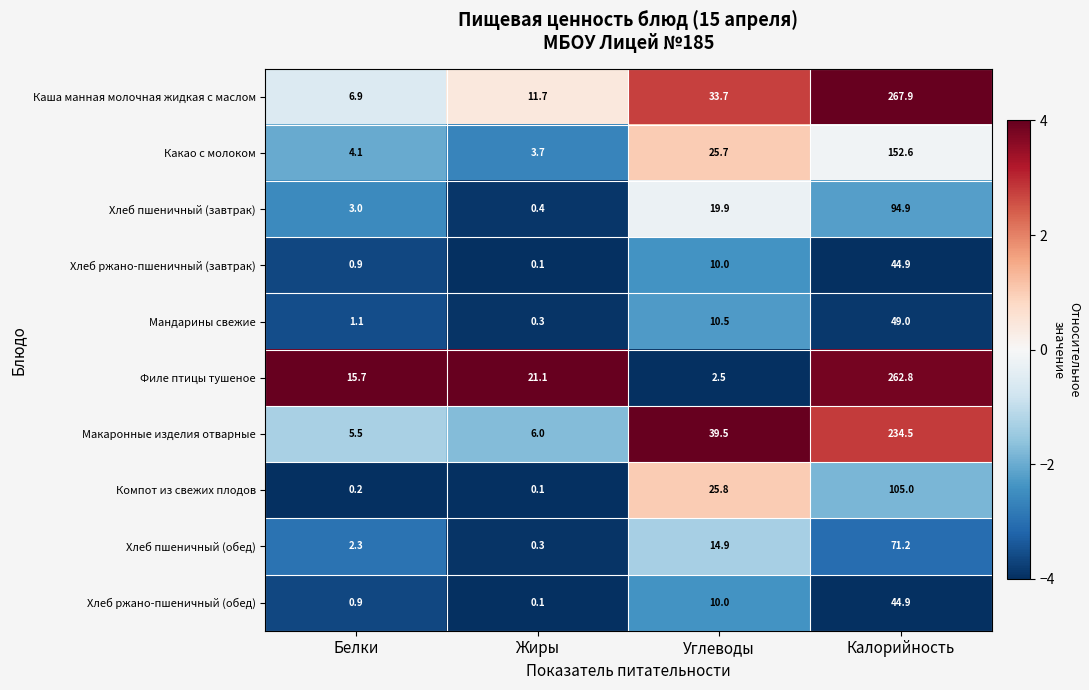

Which series has the largest total across all categories?

Каша манная молочная жидкая с маслом